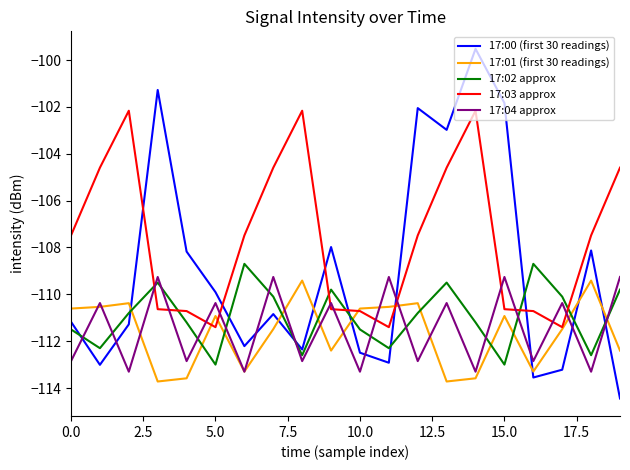

What is the greatest value displayed?

-99.5